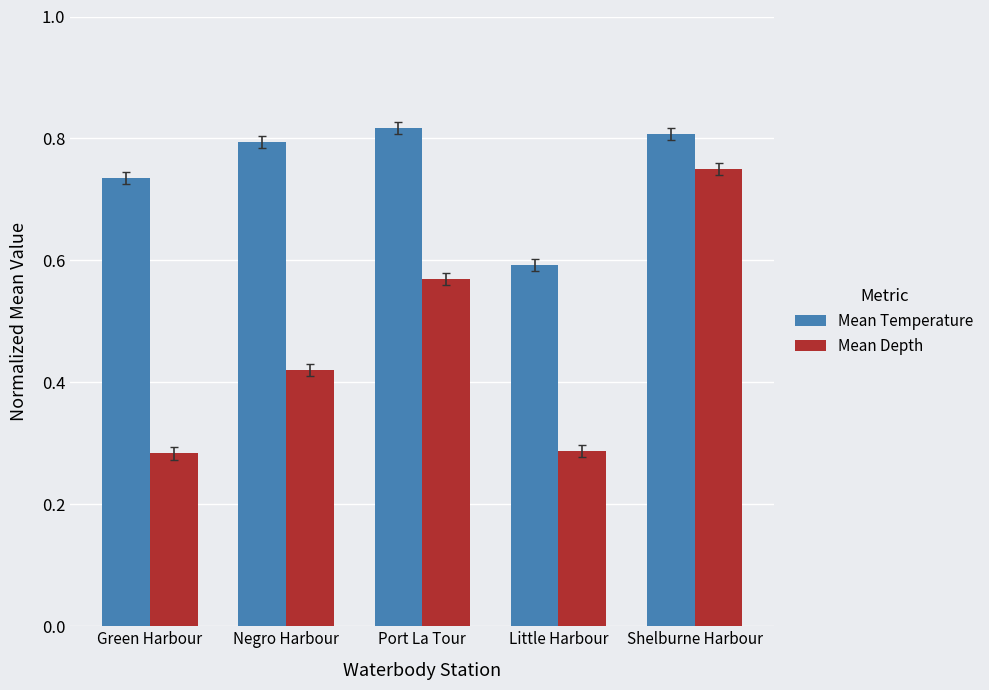

Count the number of data series in this chart.

2